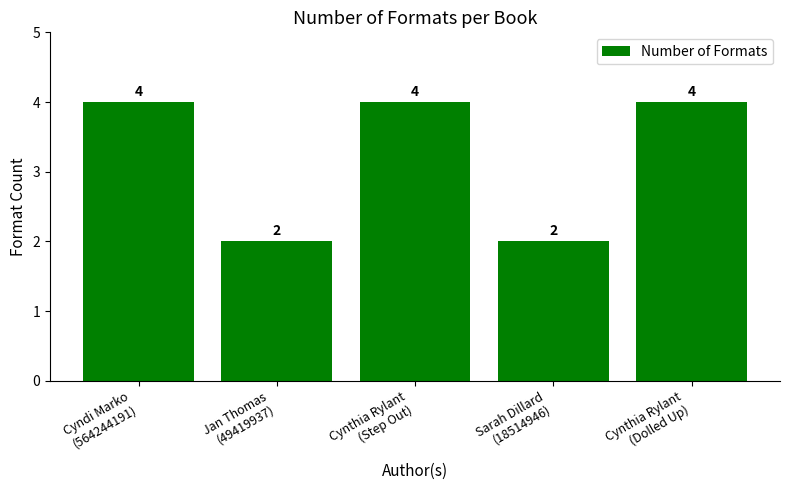

The value at Cyndi Marko
(564244191) is 4. True or false?

True